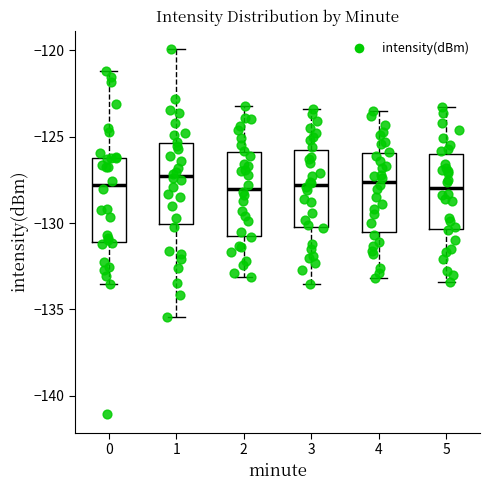

Reading left to right, read every box against the y-axis: the position of its median line, the range the box covers, and the ends of its whiskers. The values are not printed on the chart, so give them approximately, as read against the axis.

0: median -128.0, box -131.0 to -126.0, whiskers -133.5 to -121.0
1: median -127.5, box -130.0 to -125.5, whiskers -135.5 to -120.0
2: median -128.0, box -130.5 to -126.0, whiskers -133.0 to -123.0
3: median -128.0, box -130.0 to -125.5, whiskers -133.5 to -123.5
4: median -127.5, box -130.5 to -126.0, whiskers -133.0 to -123.5
5: median -128.0, box -130.5 to -126.0, whiskers -133.5 to -123.5